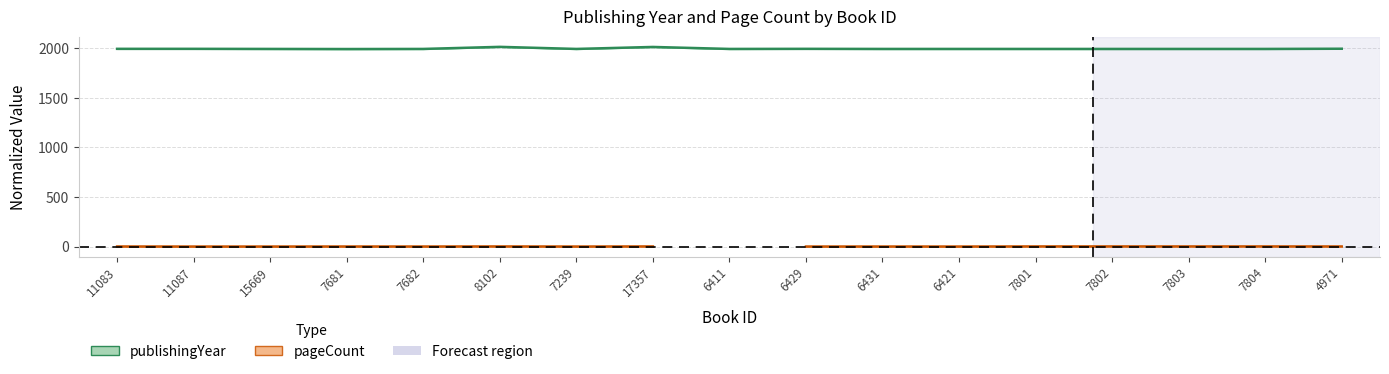

What is the greatest value displayed?

2016